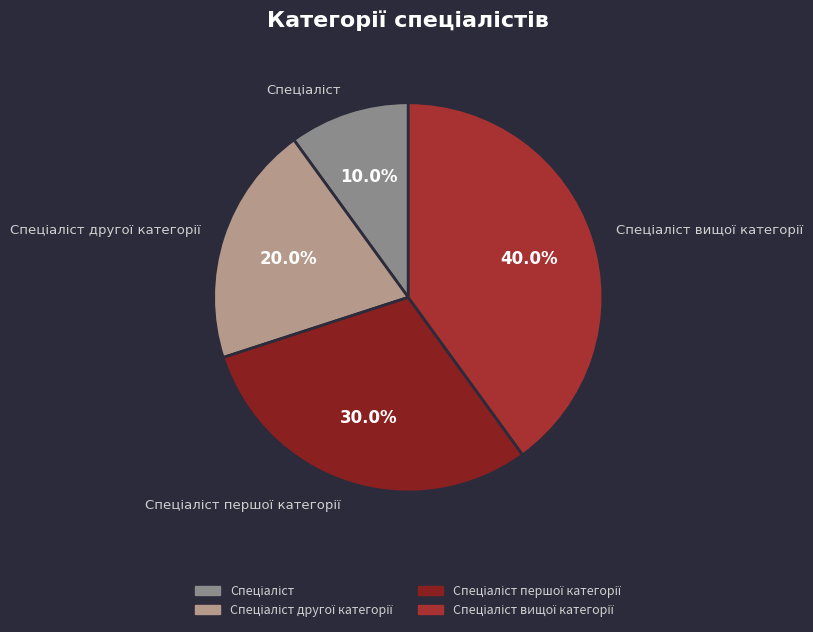

Is there a majority slice in this chart?

No